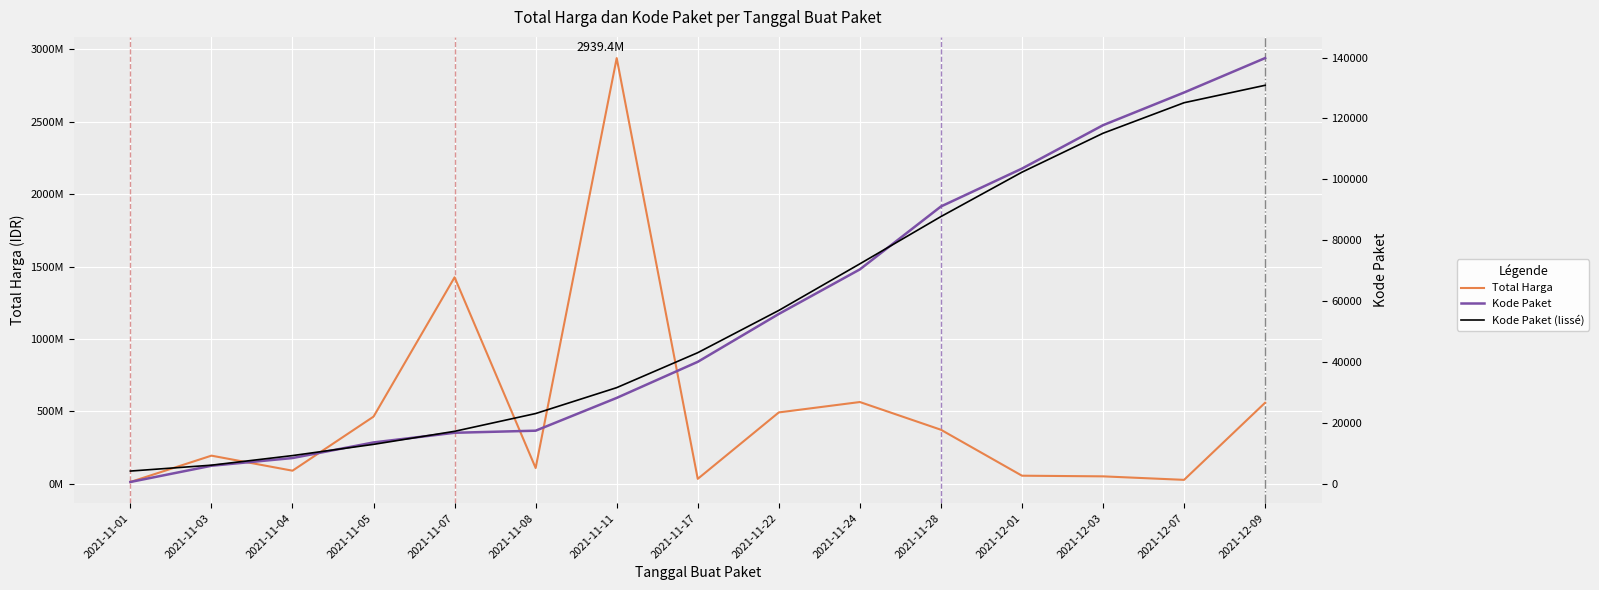

True or false: Kode Paket (lissé) and Kode Paket cross at least once.

True